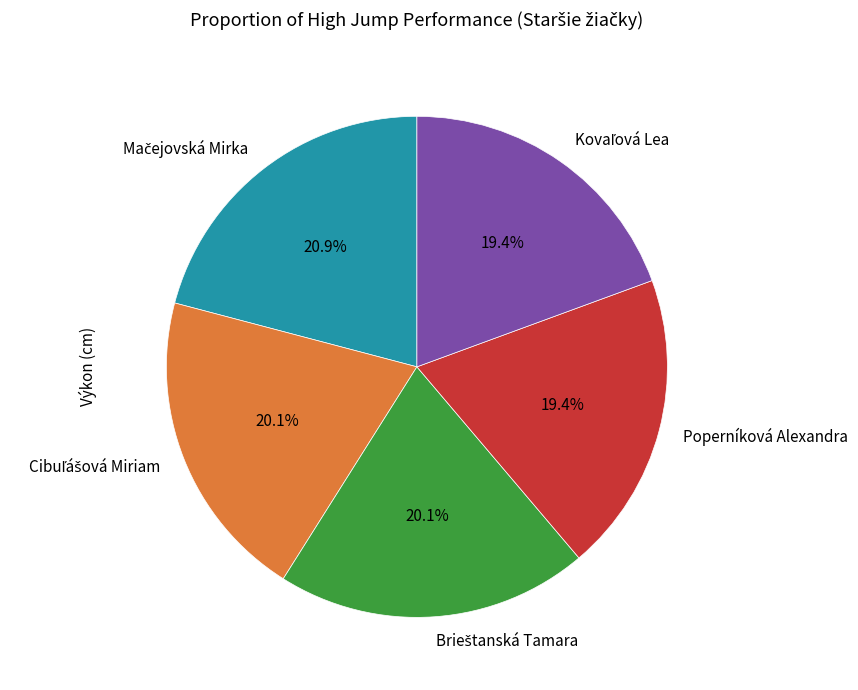

Does Poperníková Alexandra represent more than half of the total?

No